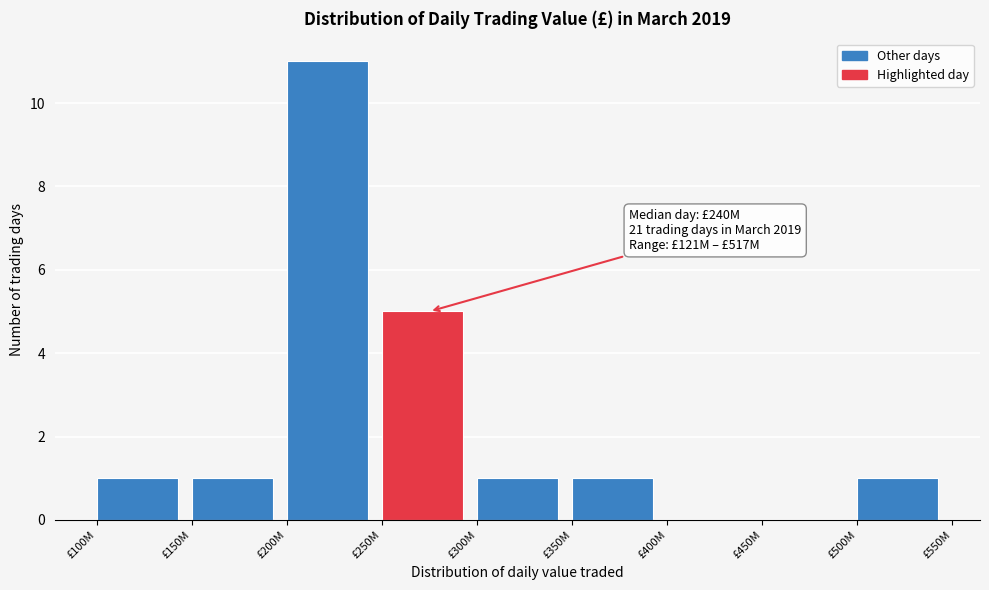

Reading left to right, list all the values displayed in this chart.

£100M=1	£150M=1	£200M=11	£250M=5	£300M=1	£350M=1	£400M=0	£450M=0	£500M=1